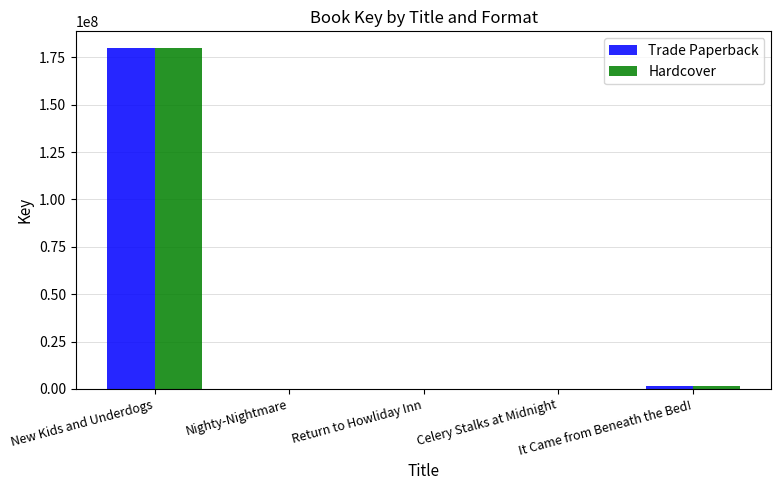

What is the sum of all Hardcover values?

181557674